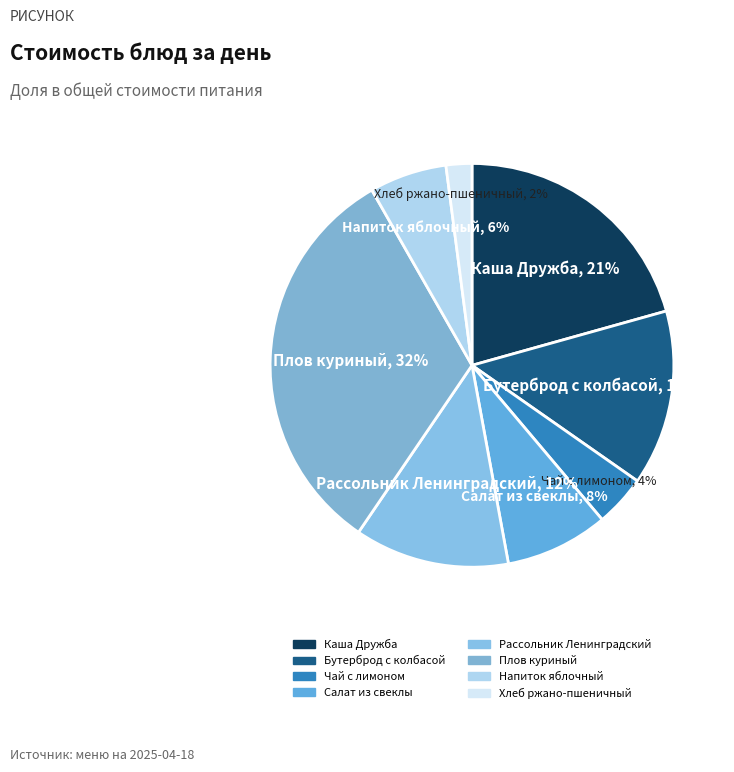

Is there any slice that represents more than half of the pie?

No